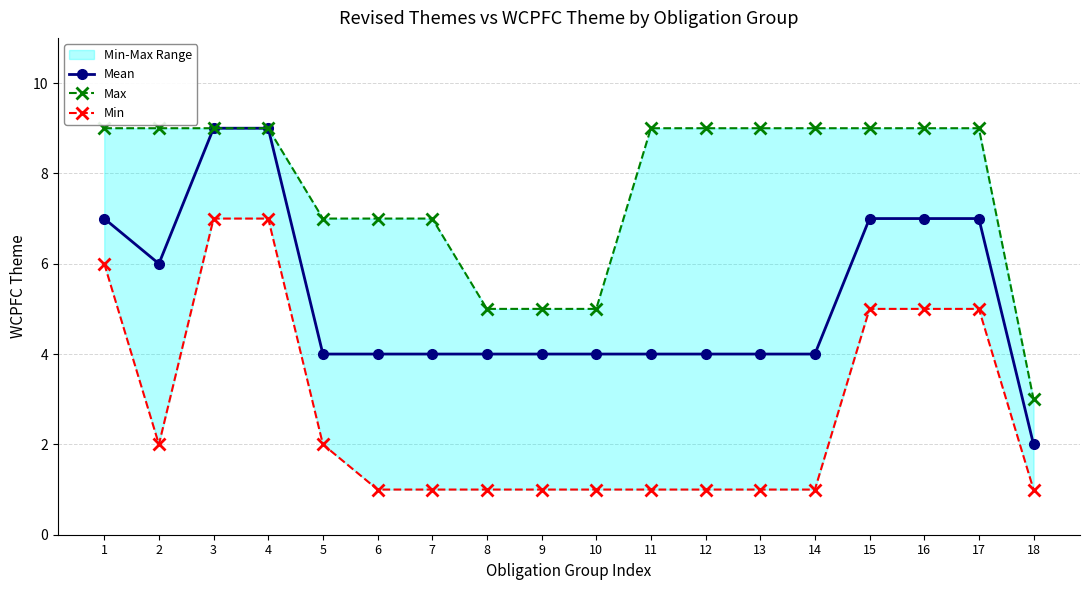

True or false: Min and Max intersect in this chart.

False